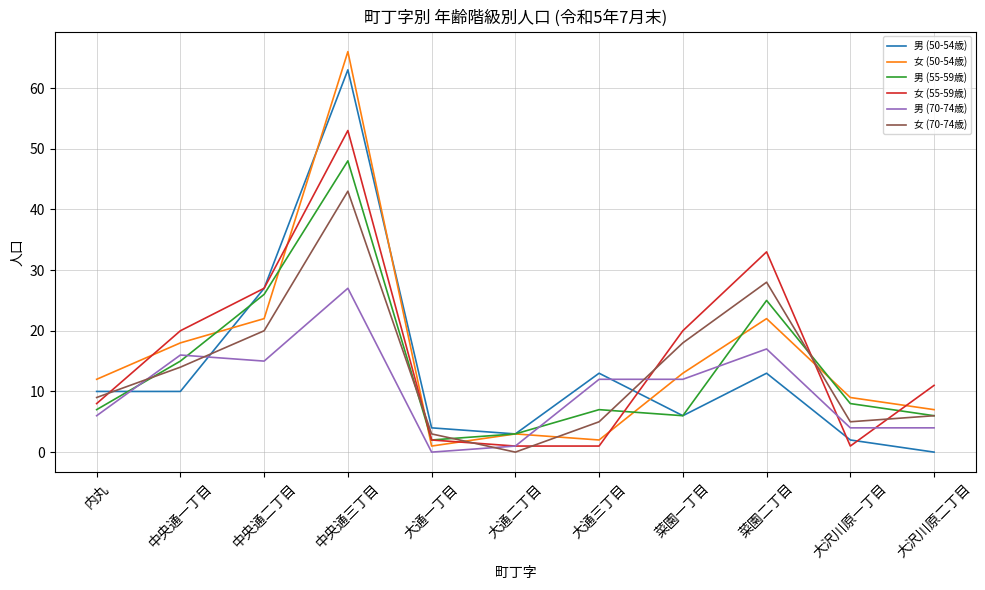

Reading right to left, extract all data points from this chart.

男 (50-54歳): 0	2	13	6	13	3	4	63	27	10	10
女 (50-54歳): 7	9	22	13	2	3	1	66	22	18	12
男 (55-59歳): 6	8	25	6	7	3	2	48	26	15	7
女 (55-59歳): 11	1	33	20	1	1	2	53	27	20	8
男 (70-74歳): 4	4	17	12	12	1	0	27	15	16	6
女 (70-74歳): 6	5	28	18	5	0	3	43	20	14	9